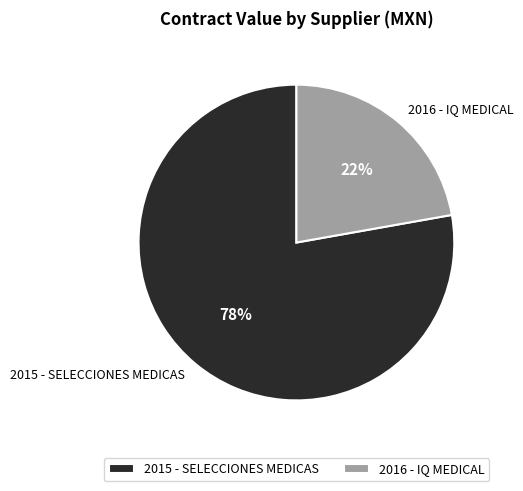

What percentage is the 2016 - IQ MEDICAL slice, to the nearest percent?

22%